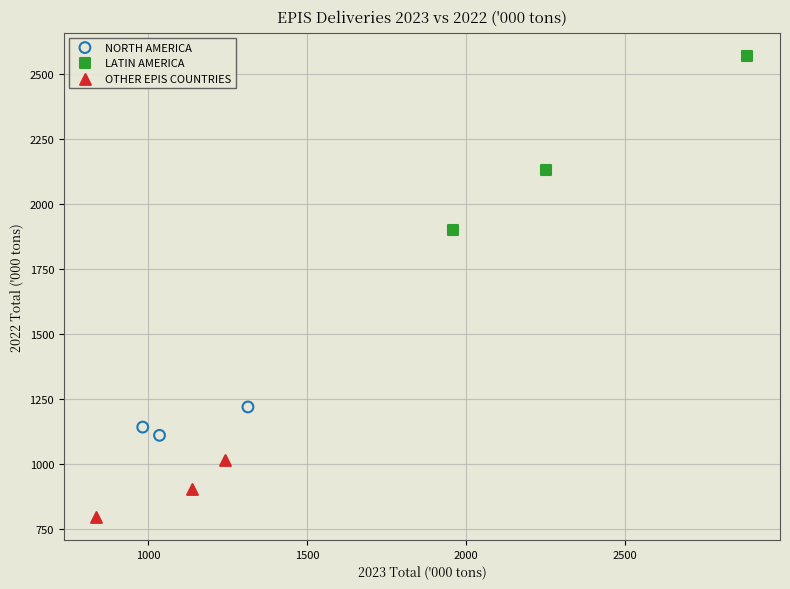

Which series has the widest spread of Y values?

LATIN AMERICA